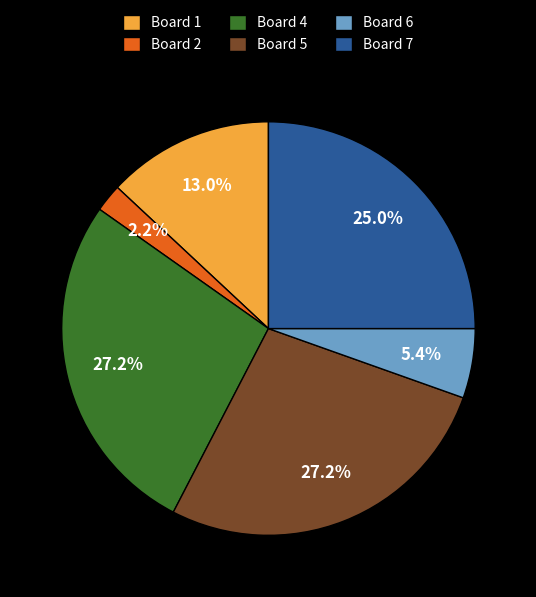

The Board 1 slice represents 13% of the pie. True or false?

True